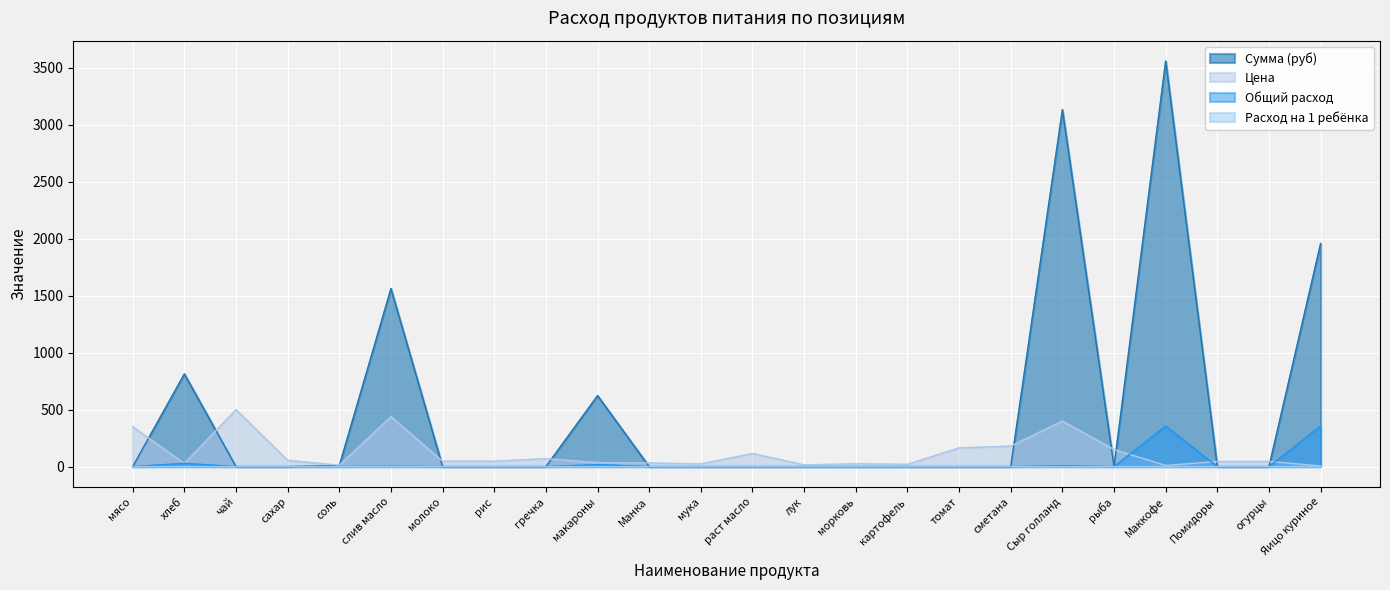

List the labels in order of Расход на 1 ребёнка value, largest first.

Маккофе, Яицо куриное, хлеб, макароны, Сыр голланд, слив масло, соль, мясо, чай, сахар, молоко, рис, гречка, Манка, мука, раст масло, лук, морковь, картофель, томат, сметана, рыба, Помидоры, огурцы